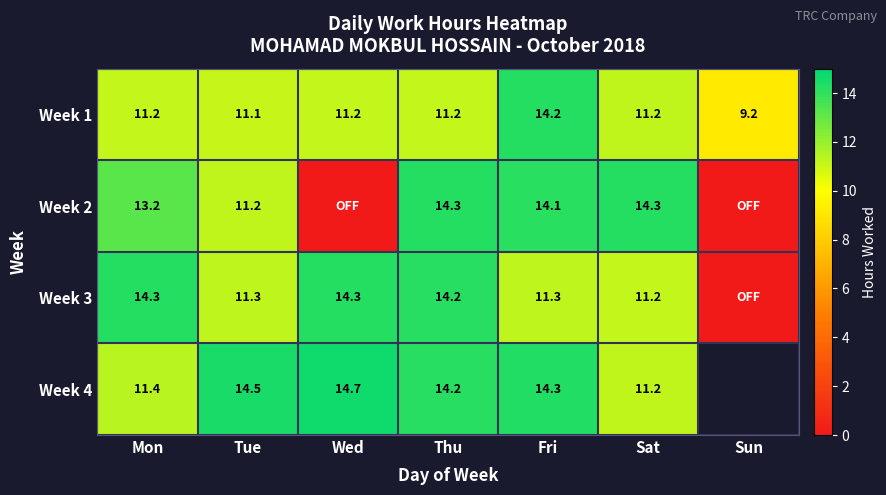

Is the value of Week 1 at Sat greater than the value of Week 4 at Thu?

No